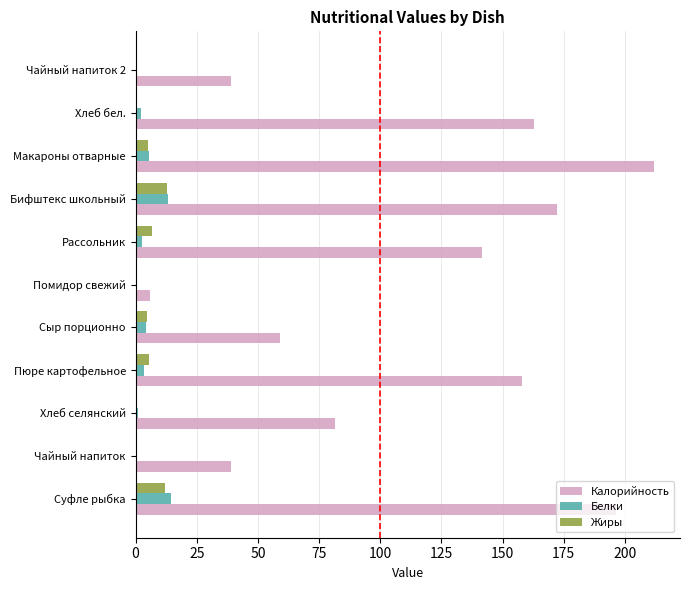

Which series has the largest total across all categories?

Калорийность